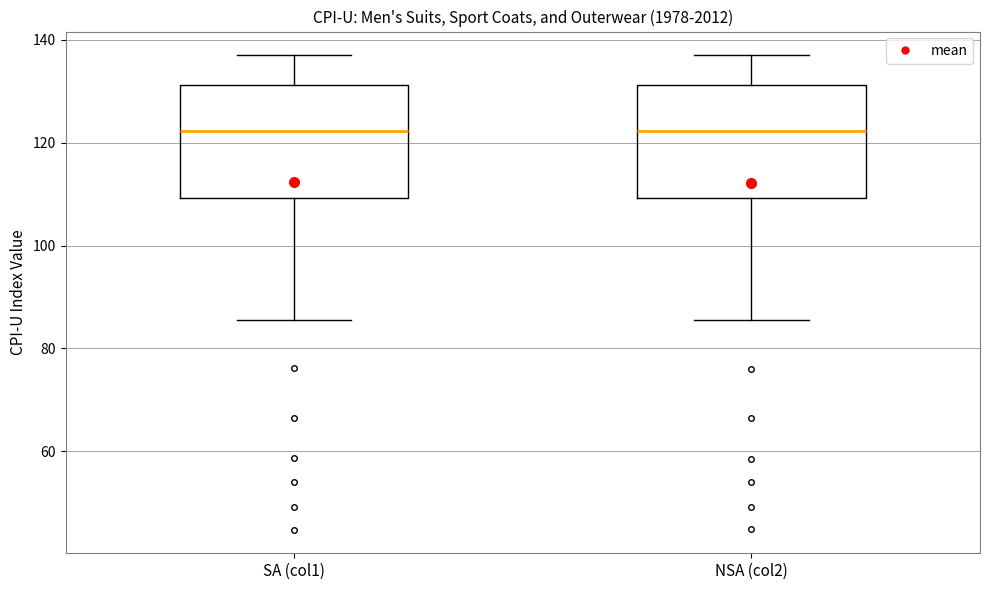

Reading left to right, transcribe this box plot: for each box, give where its median line is, the range the box spans, and where its two whiskers end, as read against the y-axis. The values are not printed on the chart, so give them approximately, as read against the axis.

SA (col1): median 122, box 110 to 132, whiskers 86 to 138
NSA (col2): median 122, box 110 to 132, whiskers 86 to 138